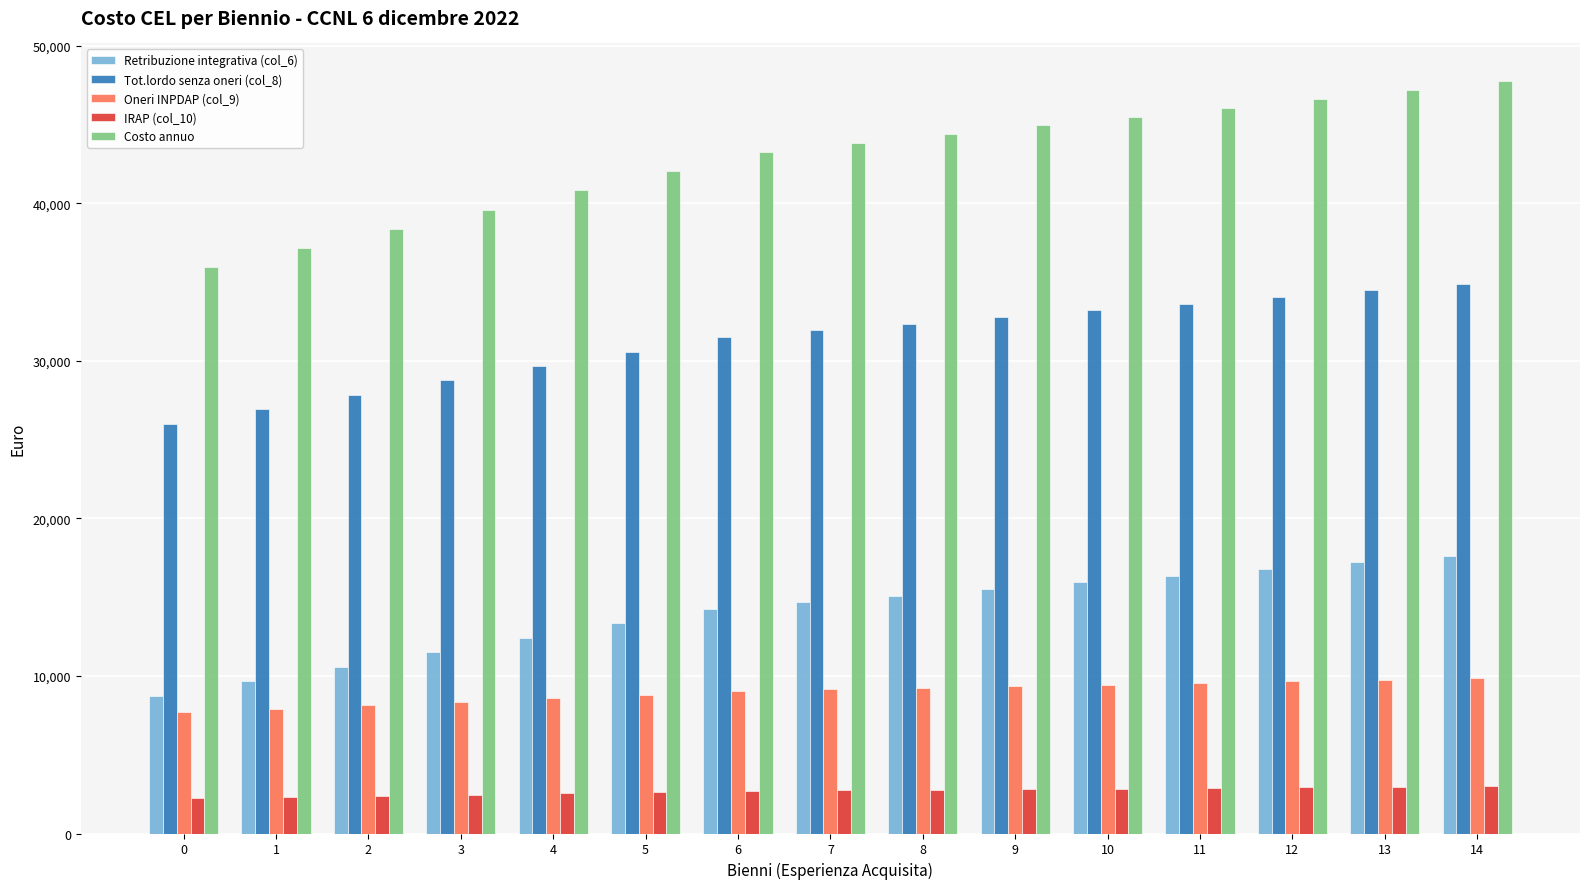

Which series has the largest total across all categories?

Costo annuo